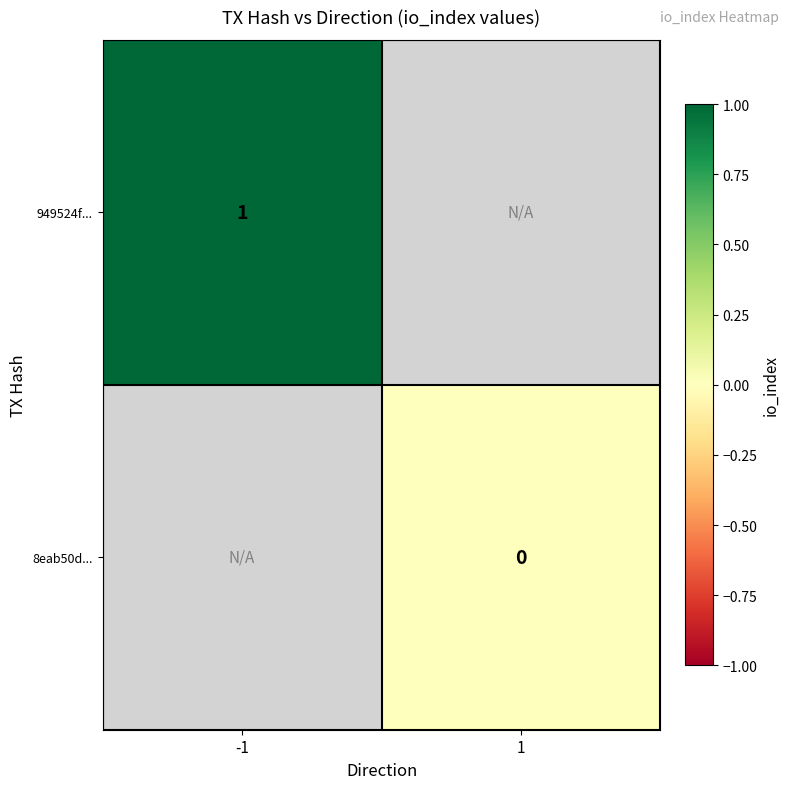

Which category has the highest value in the 8eab50d... series?

-1